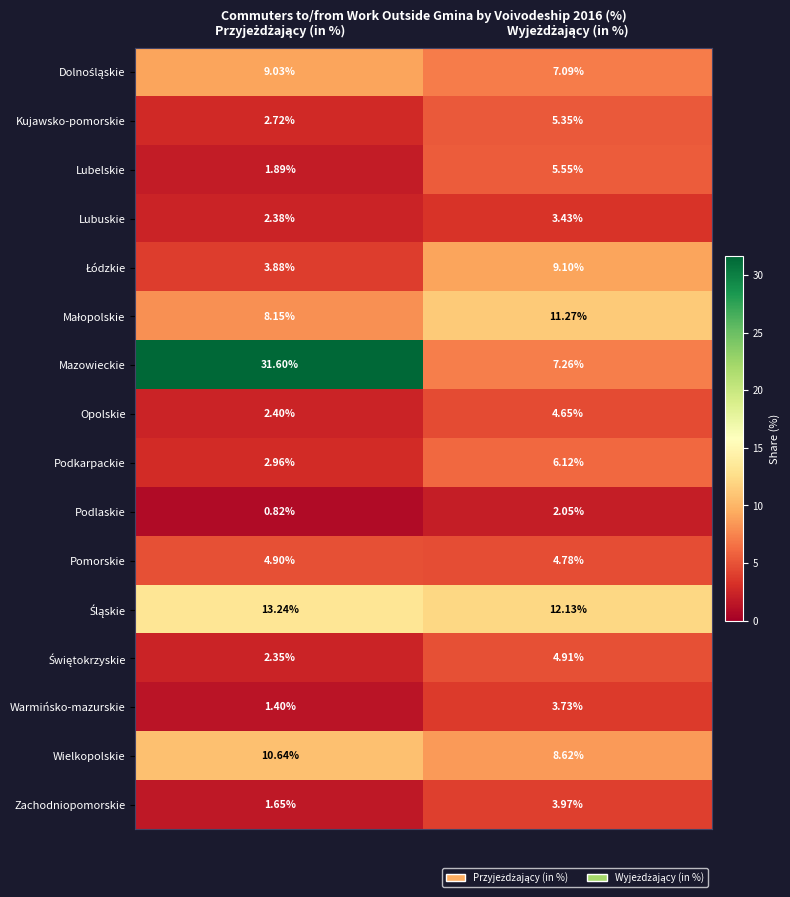

Which series has the largest range (max minus min)?

Mazowieckie